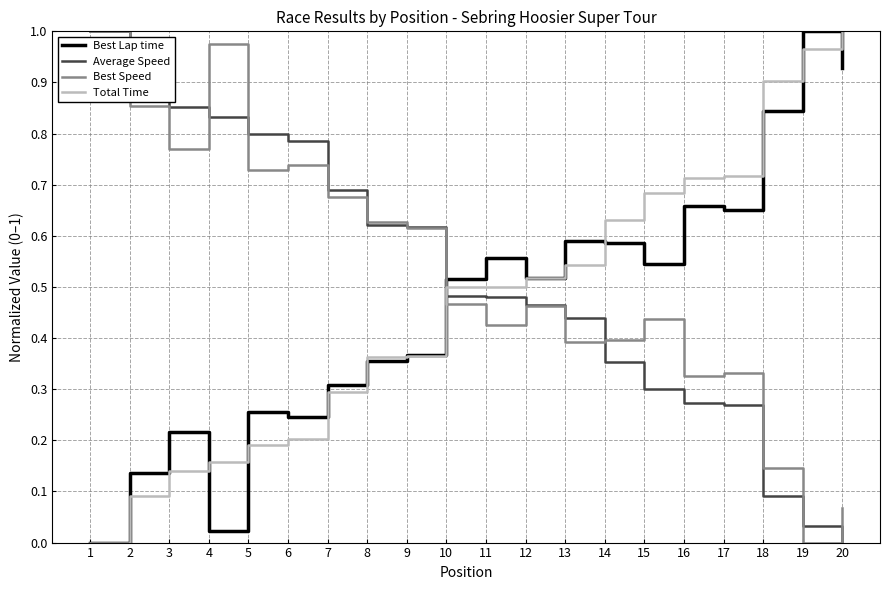

What is the total value across all series at 20?

2.0